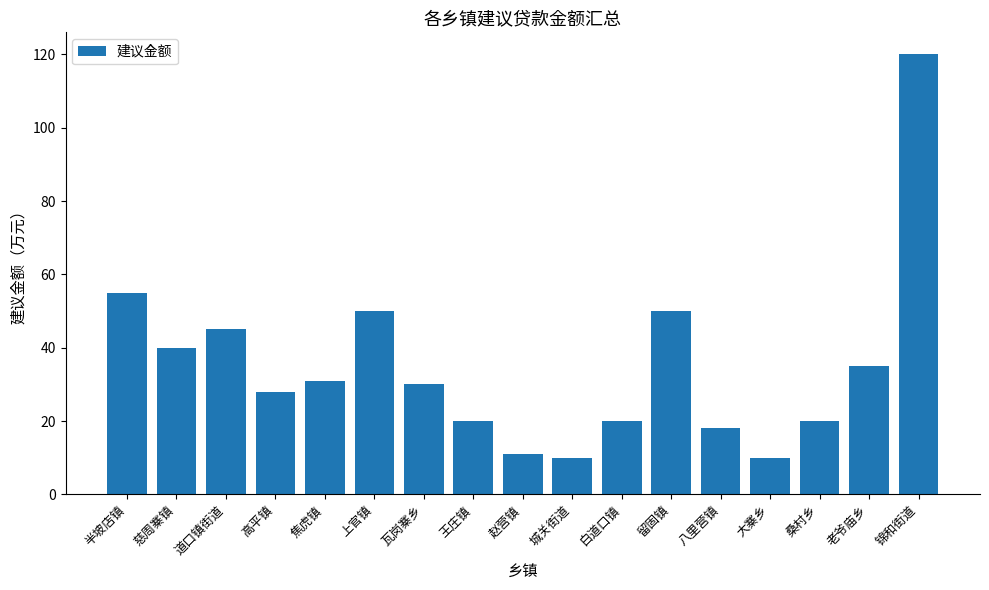

How many bars are there in total?

17